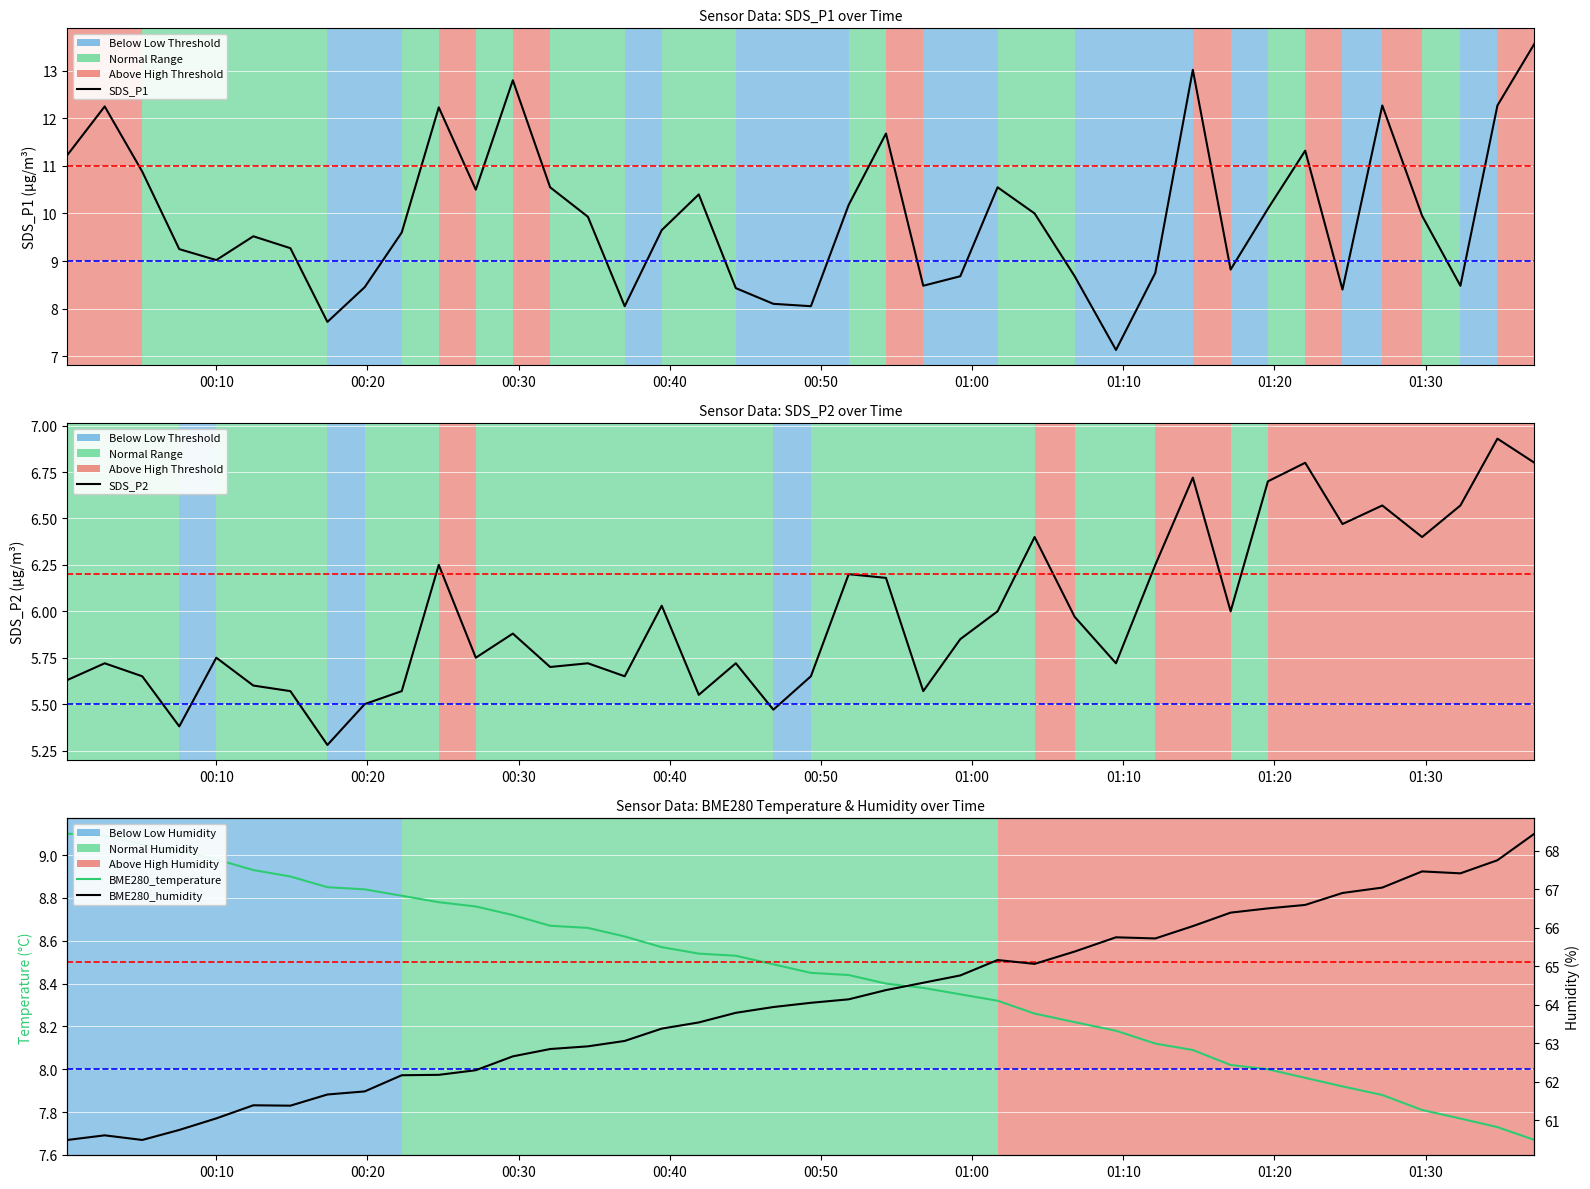

Which series has the widest spread of values?

BME280_humidity